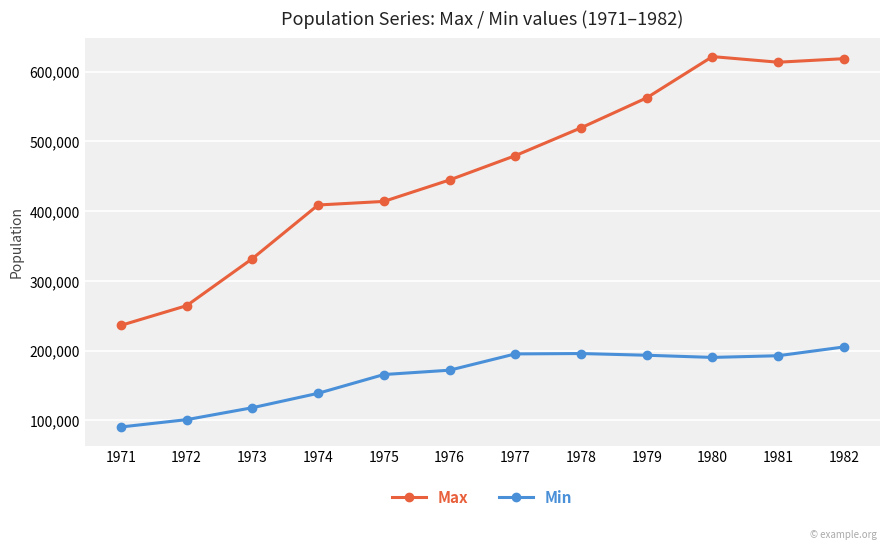

What is the total value across all series at 1973?

449894